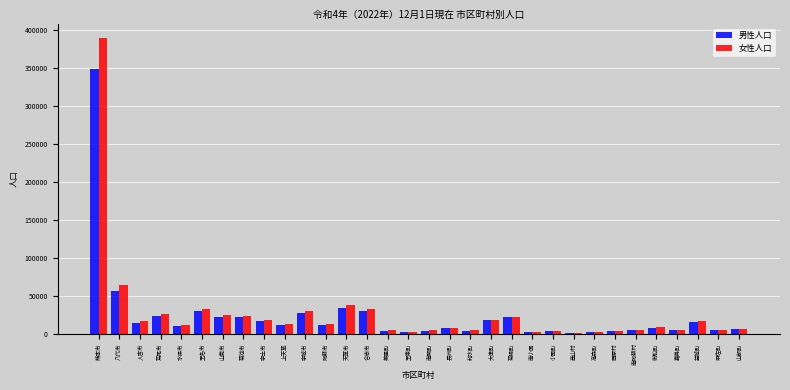

At which label is 女性人口 closest to 194892?

八代市